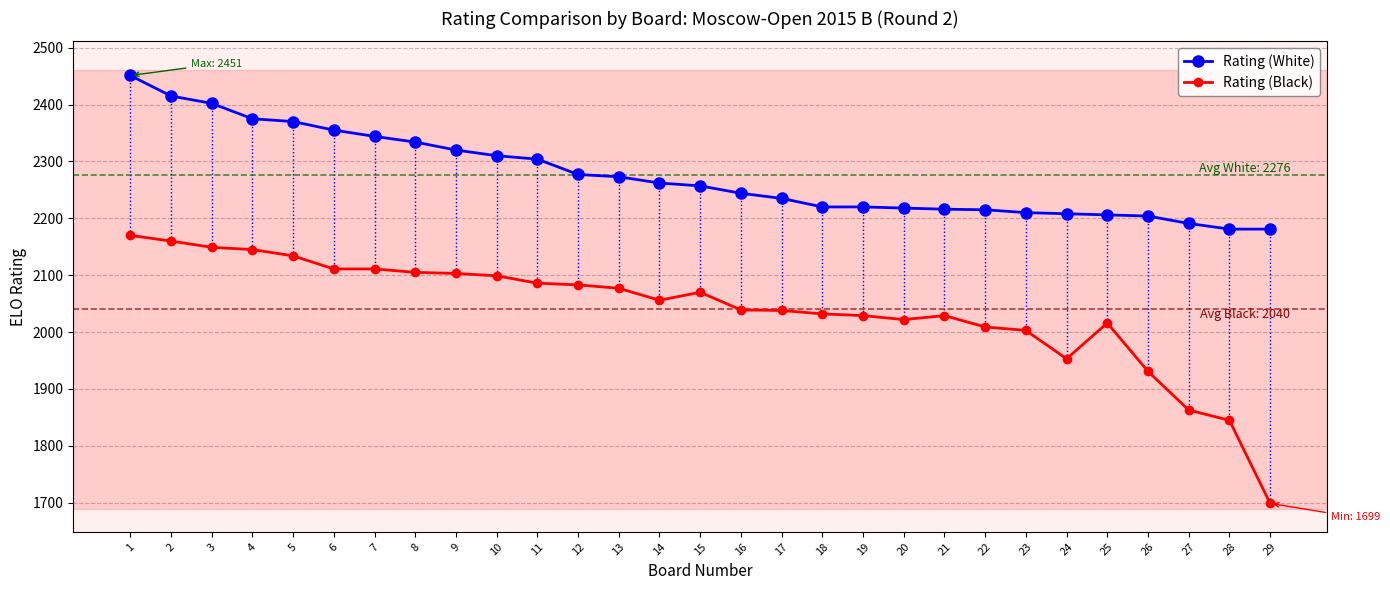

True or false: Rating (Black) and Rating (White) intersect in this chart.

False